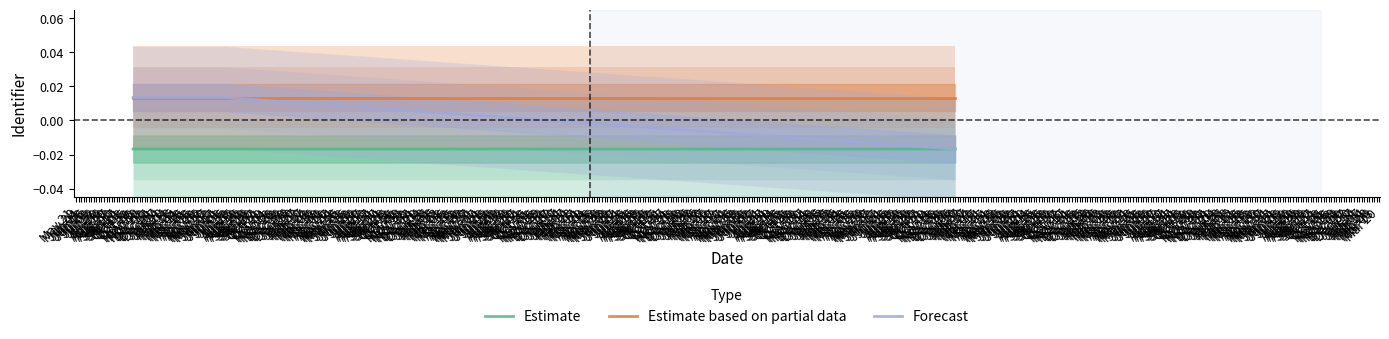

Is it true that Estimate equals -0.0 at May 28?

False